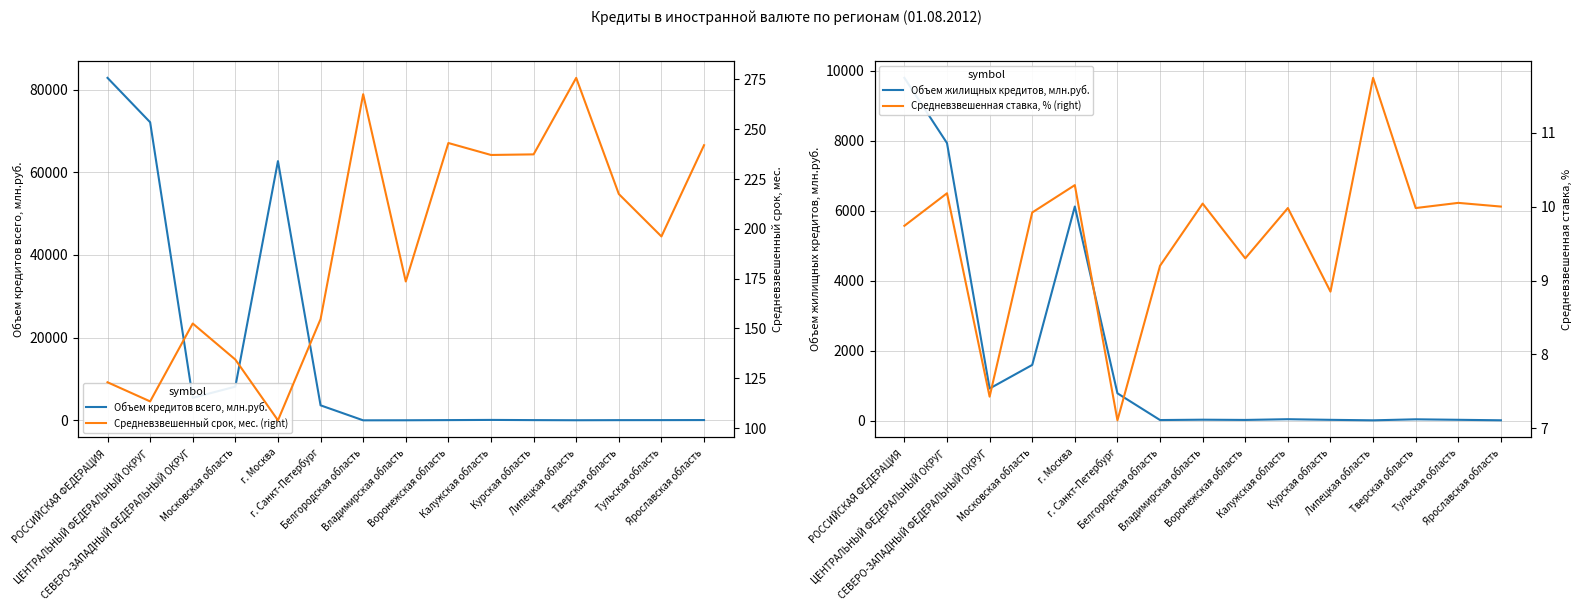

At which category does the chart reach its peak across all series?

РОССИЙСКАЯ ФЕДЕРАЦИЯ